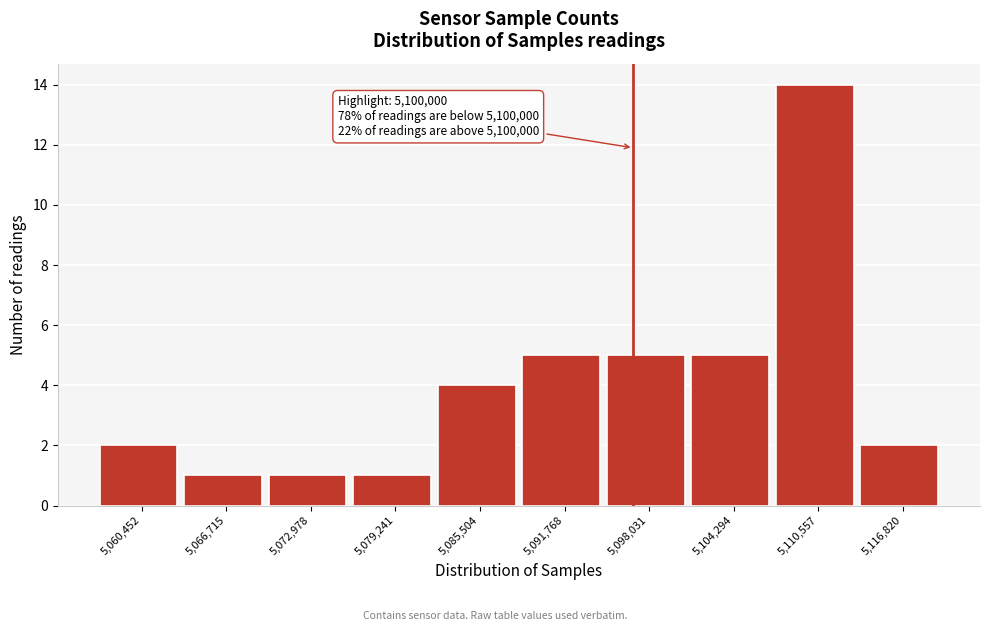

Reading right to left, what are all the values shown in this chart?

5,116,820=2	5,110,557=14	5,104,294=5	5,098,031=5	5,091,768=5	5,085,504=4	5,079,241=1	5,072,978=1	5,066,715=1	5,060,452=2